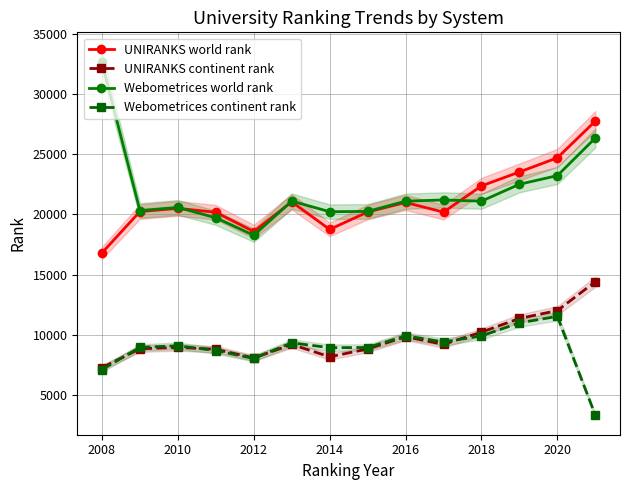

List the series in order of their peak value, lowest first.

Webometrices continent rank, UNIRANKS continent rank, UNIRANKS world rank, Webometrices world rank